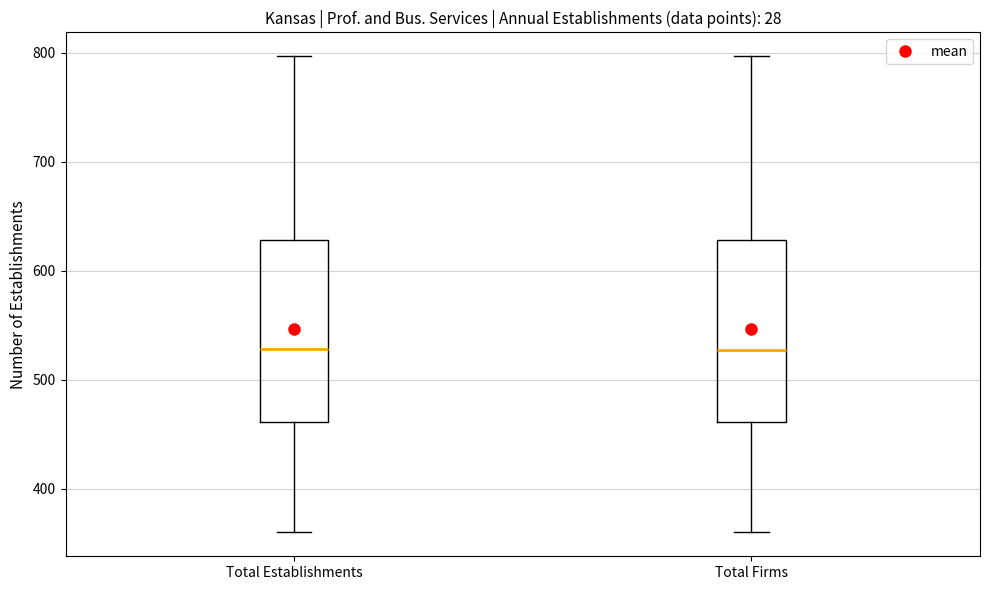

Reading left to right, read every box against the y-axis: the position of its median line, the range the box covers, and the ends of its whiskers. The values are not printed on the chart, so give them approximately, as read against the axis.

Total Establishments: median 530, box 460 to 630, whiskers 360 to 800
Total Firms: median 530, box 460 to 630, whiskers 360 to 800